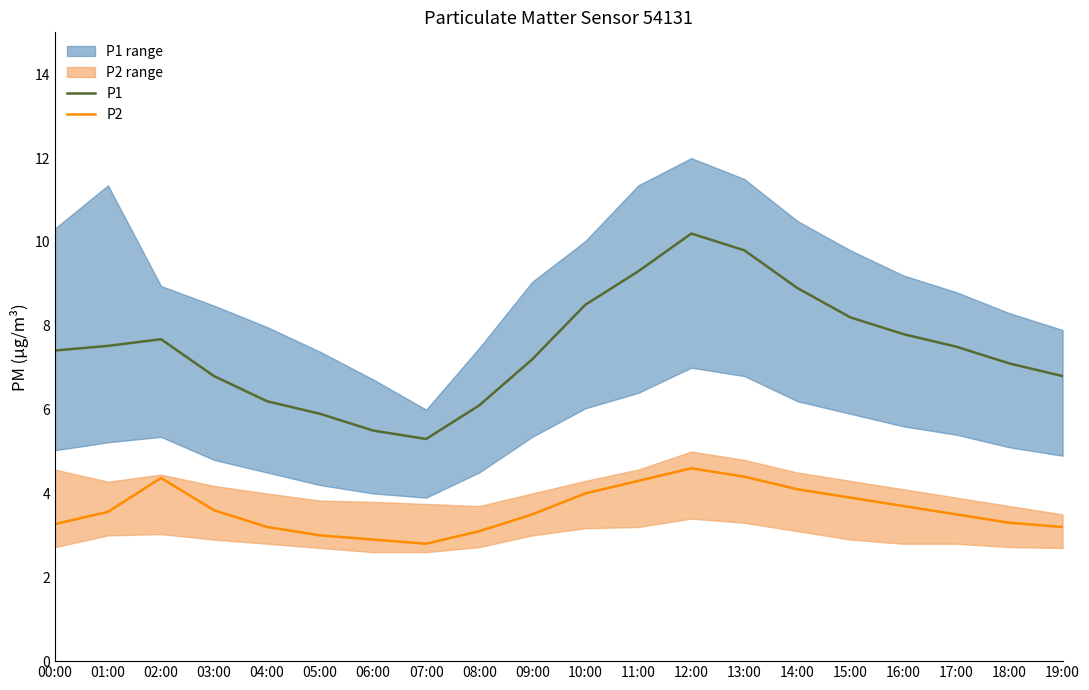

The value of P2 at 16:00 is 1.9. True or false?

False